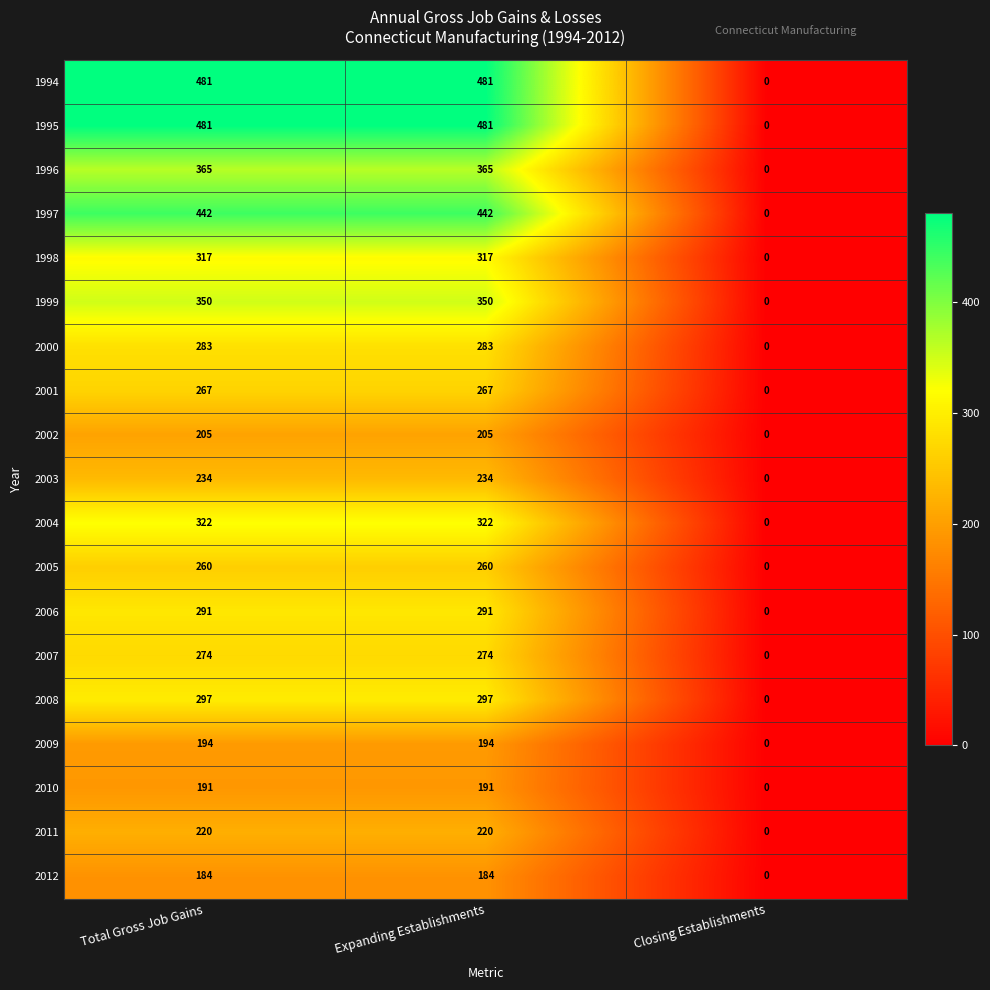

What is the average value of the 2007 series?

183